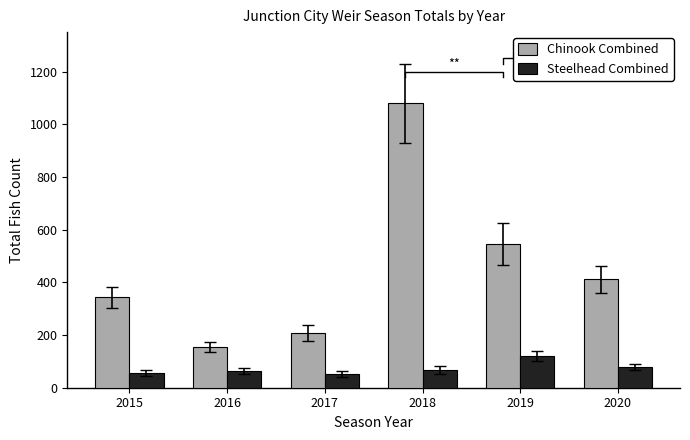

What is the maximum value shown in the chart?

1079